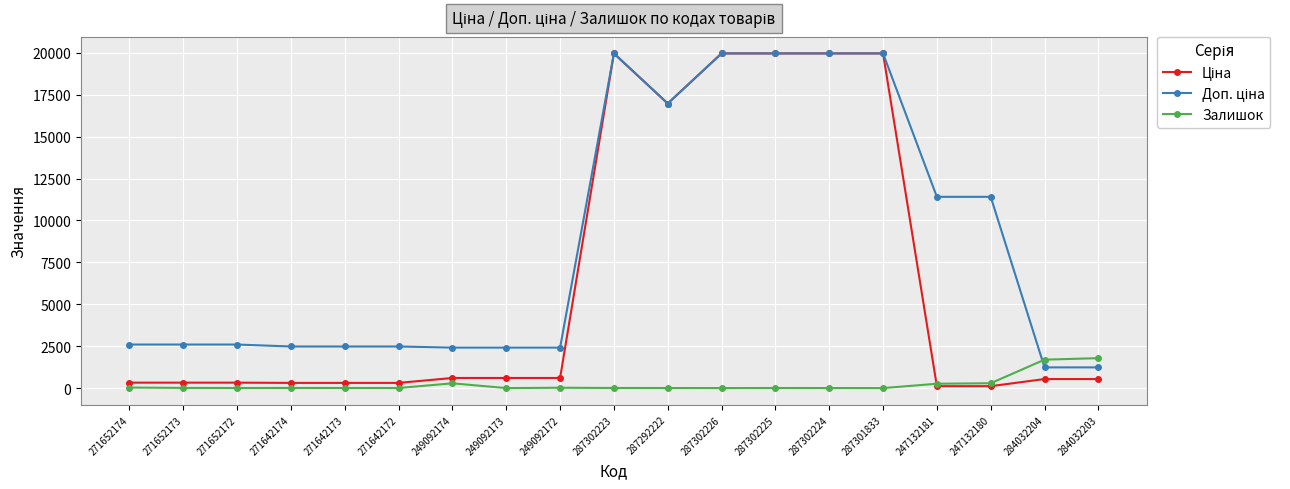

Is it true that Залишок equals 12.0 at 271652173?

True